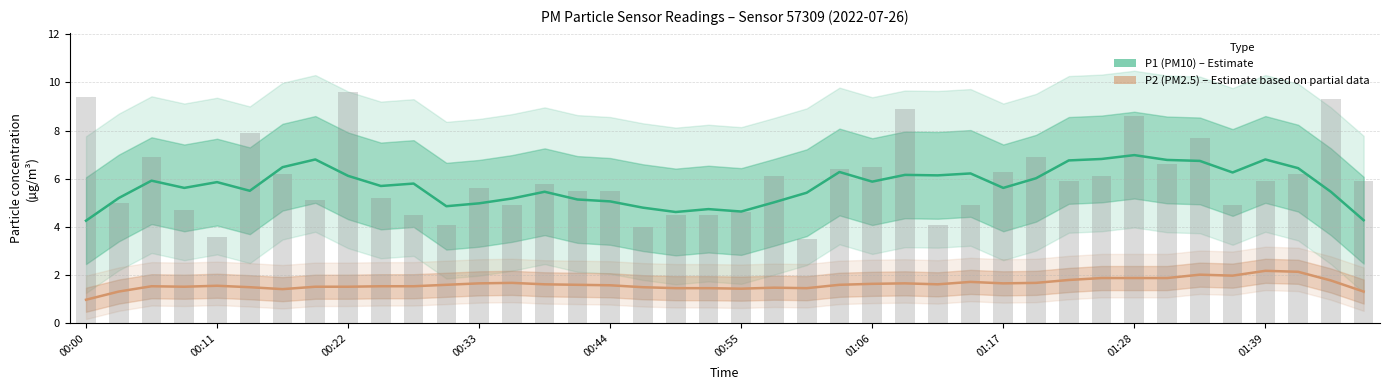

Are the bars grouped side by side (vs. stacked)?

Yes